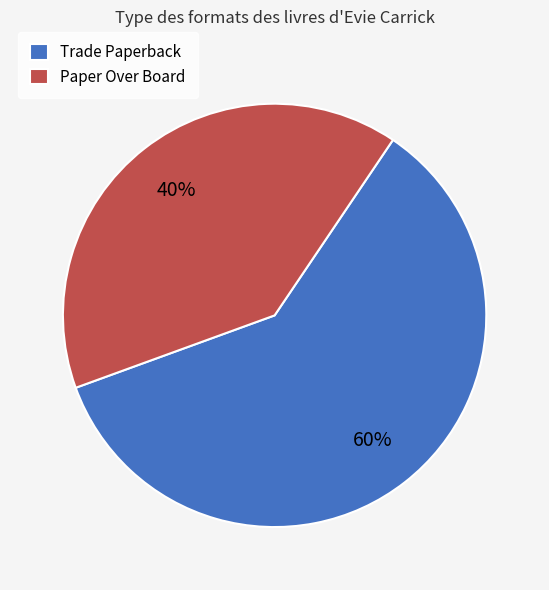

What is the ratio of the value at Paper Over Board to the value at Trade Paperback?

0.7